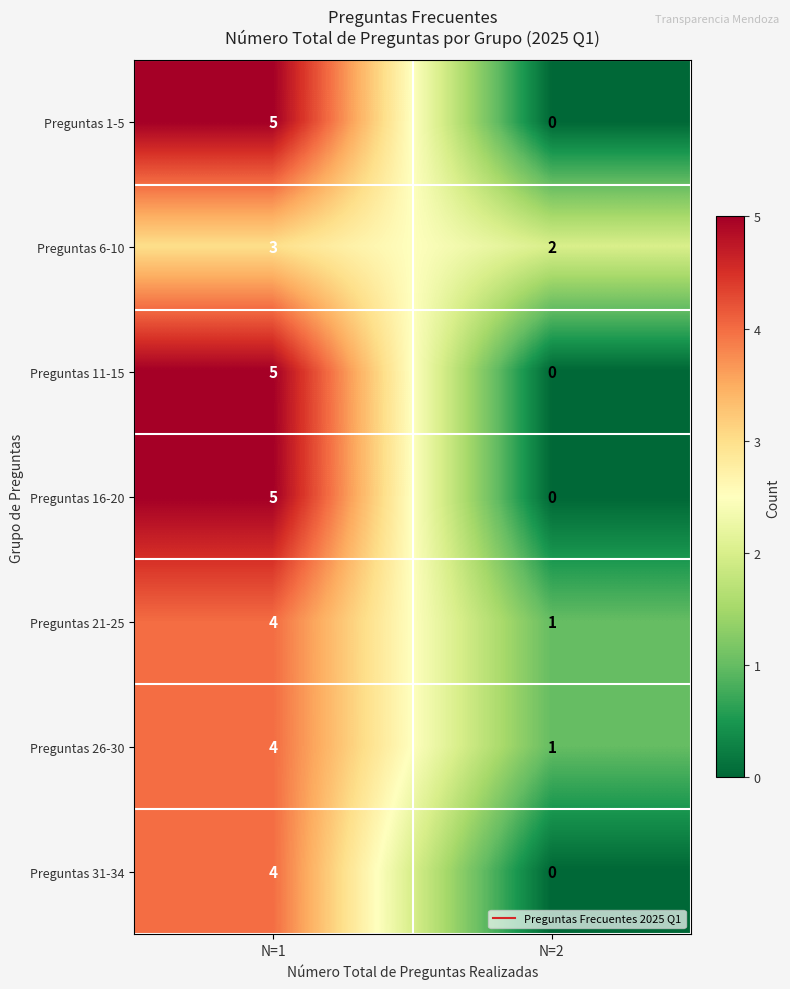

What is the maximum value shown in the chart?

5